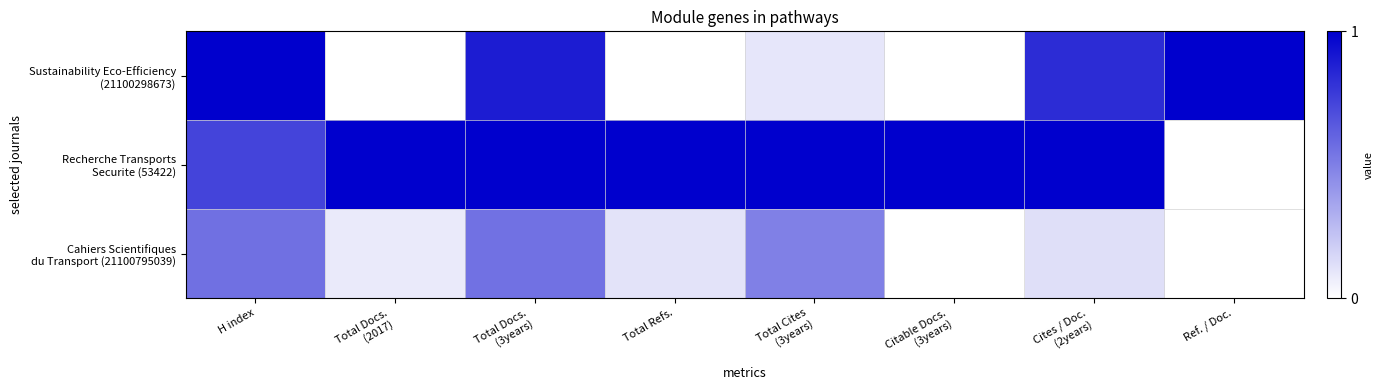

Count the number of data series in this chart.

3